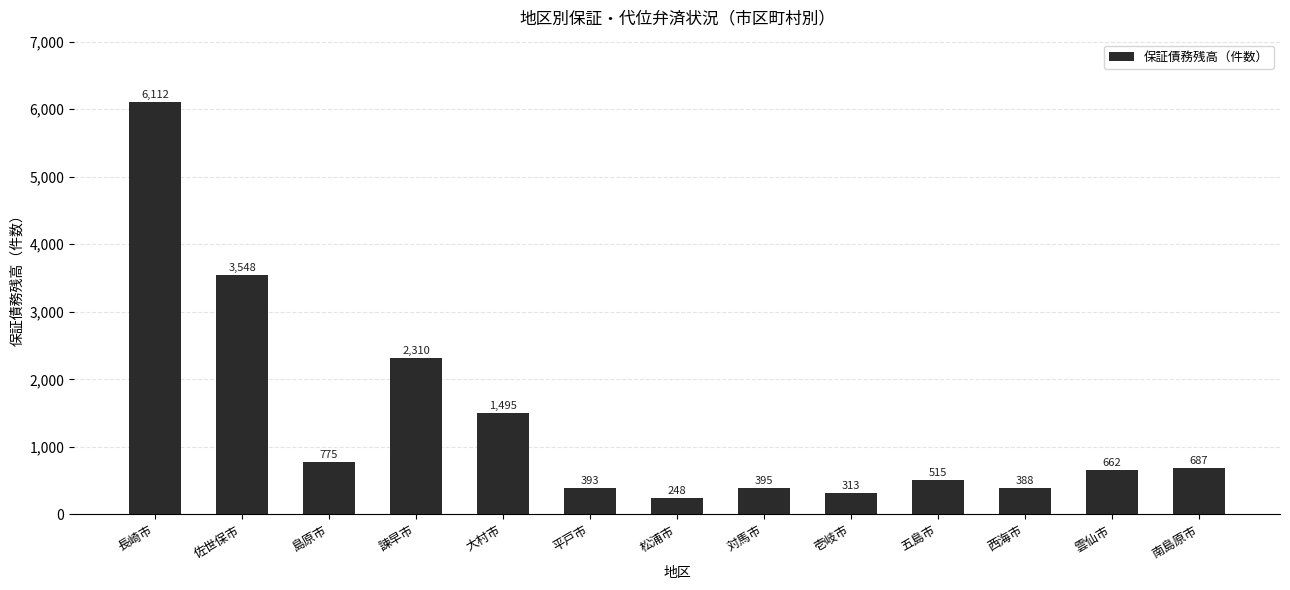

What is the value of the 13th bar from the left?

687